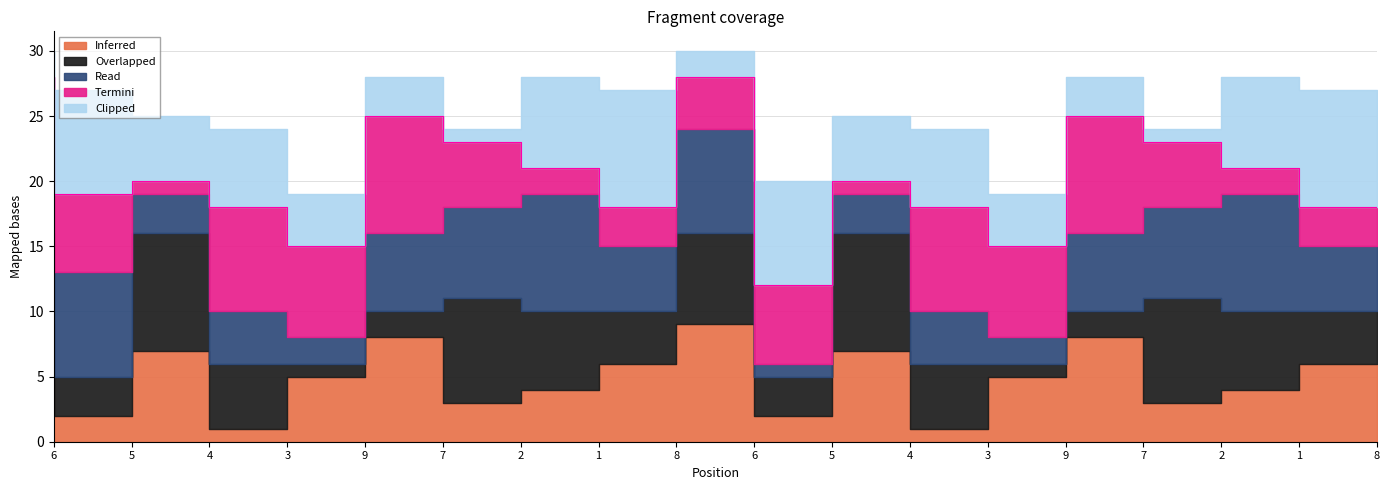

The col_6 series shows 3 at 6. True or false?

False